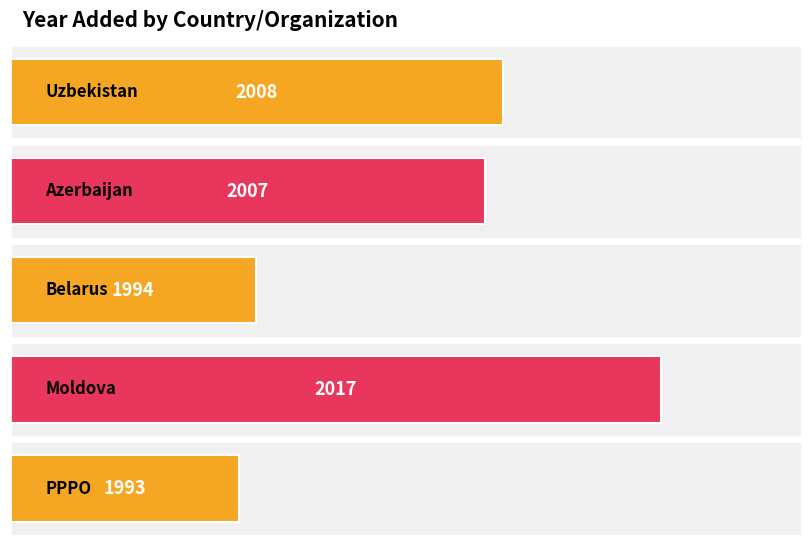

What is the difference between the second highest and second lowest values?

14